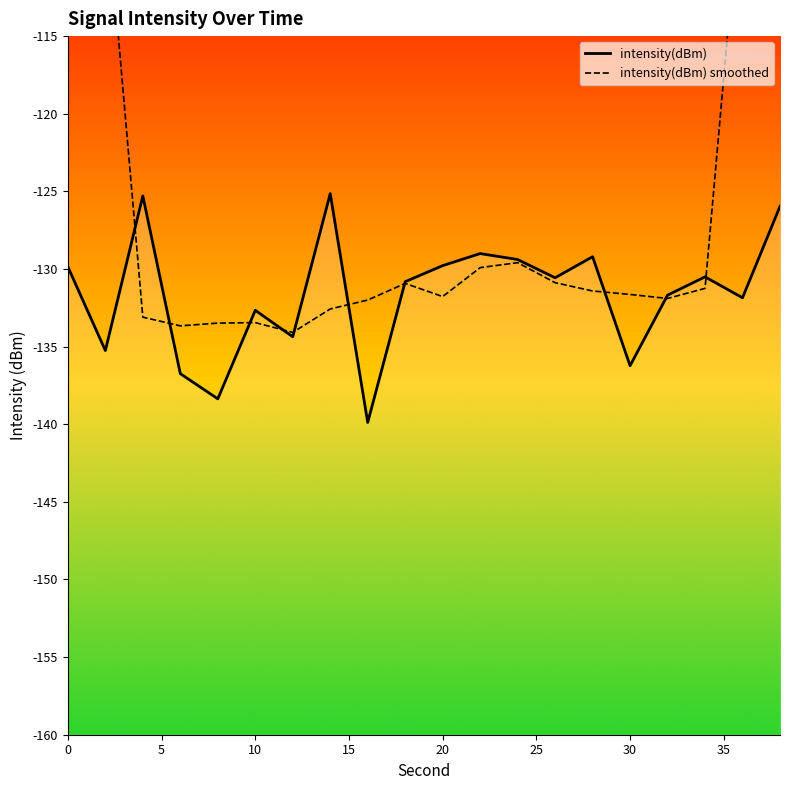

List the series in order of their peak value, highest first.

intensity(dBm) smoothed, intensity(dBm)